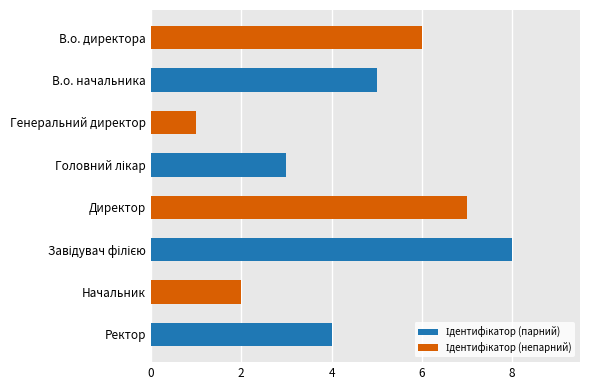

What is the maximum value shown in the chart?

8